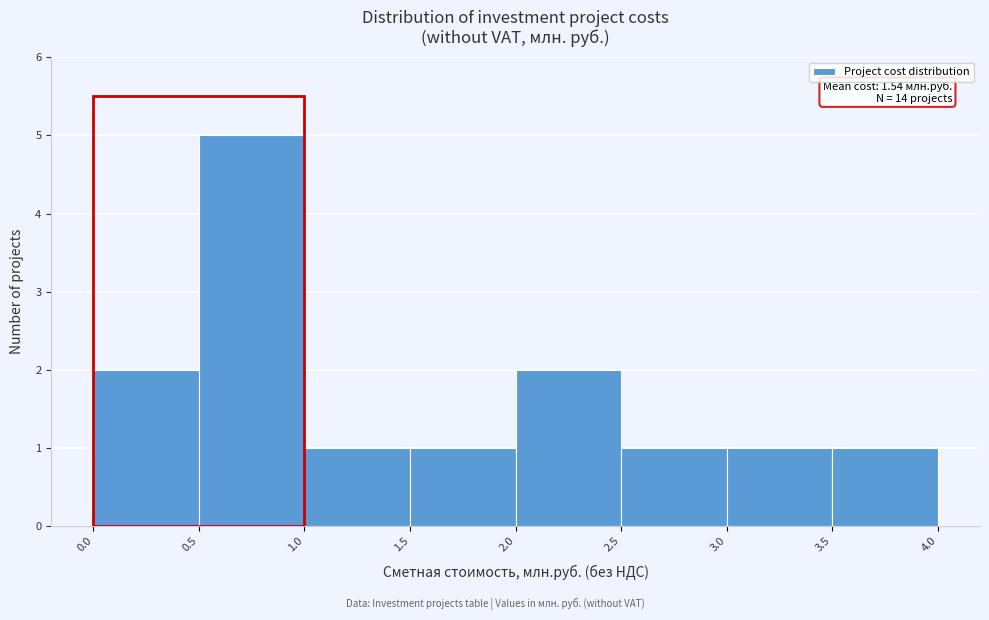

Which range on the x-axis has the tallest bar?

0.5 to 1.0